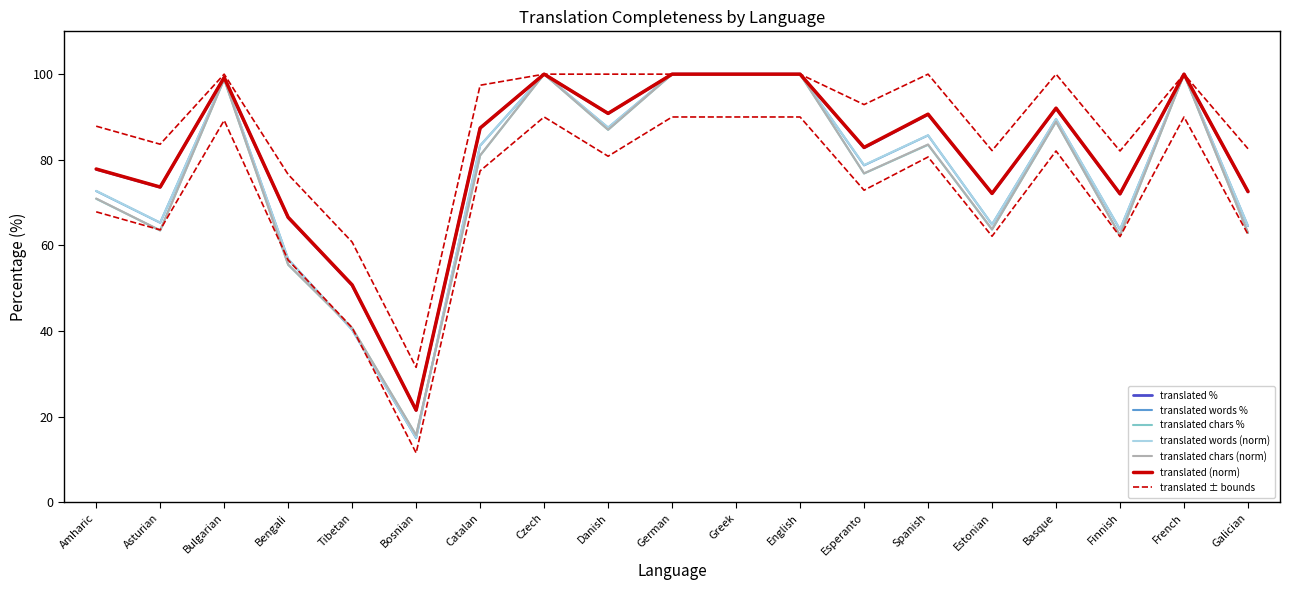

Rank the categories by translated_words_percent value from lowest to highest.

Bosnian, Tibetan, Bengali, Finnish, Galician, Estonian, Asturian, Amharic, Esperanto, Catalan, Spanish, Danish, Basque, Bulgarian, Czech, German, Greek, English, French